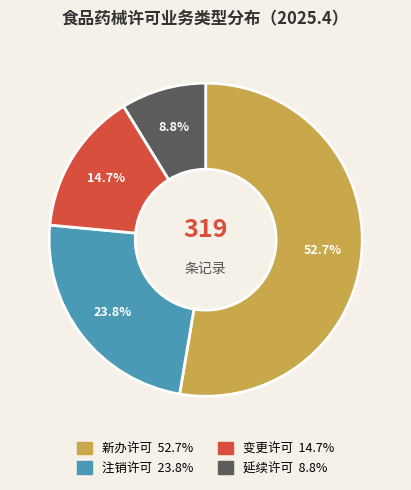

Combined, what portion of the pie is 新办许可 and 注销许可?

76.5%